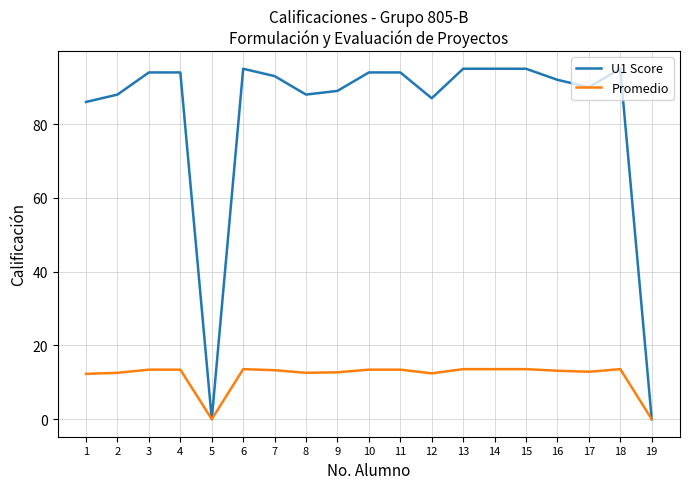

What is the highest value of the Promedio series?

13.6